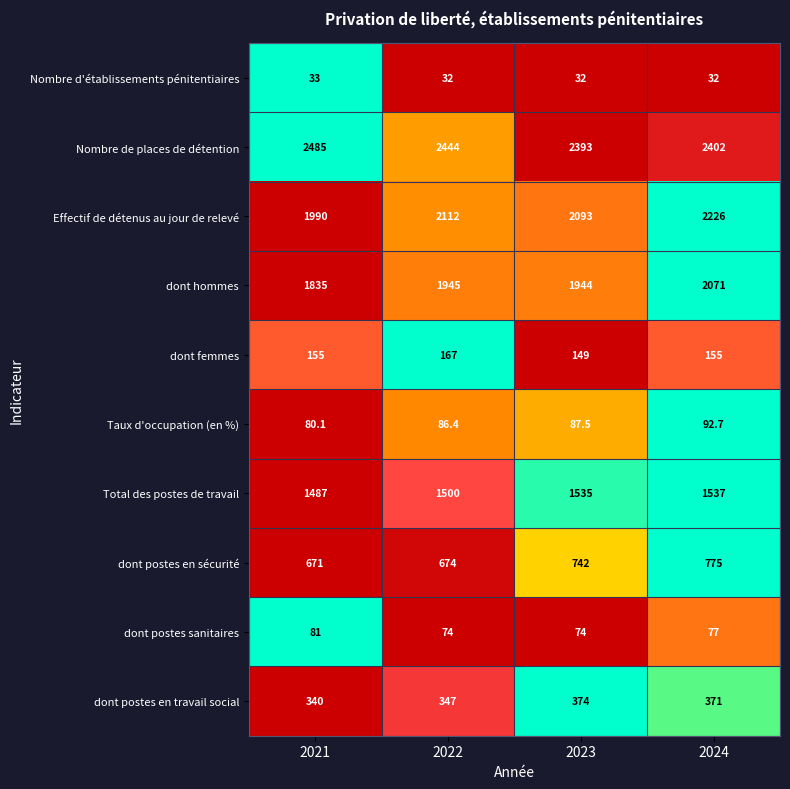

List the series in order of their peak value, highest first.

Nombre de places de détention, Effectif de détenus au jour de relevé, dont hommes, Total des postes de travail, dont postes en sécurité, dont postes en travail social, dont femmes, Taux d'occupation (en %), dont postes sanitaires, Nombre d'établissements pénitentiaires